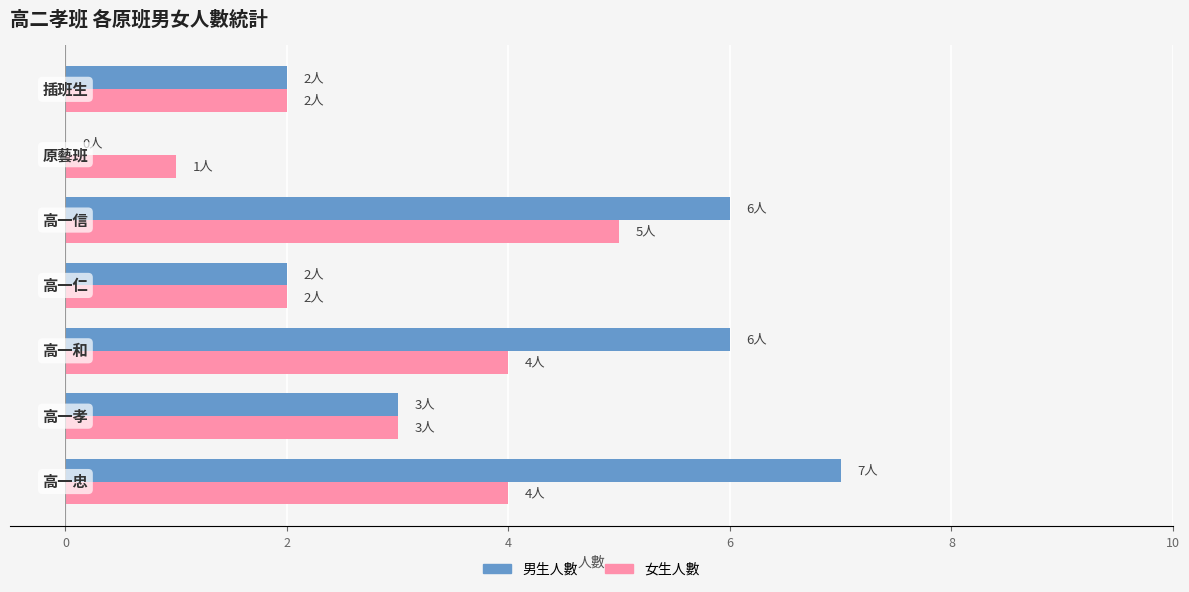

Which series has the largest total across all categories?

男生人數